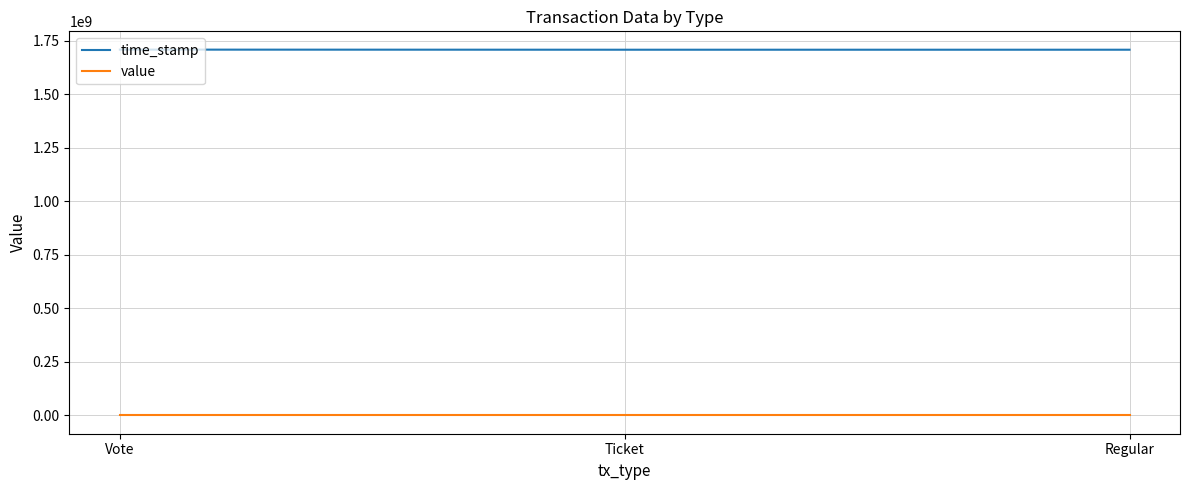

Does the chart display data point markers on the line(s)?

No